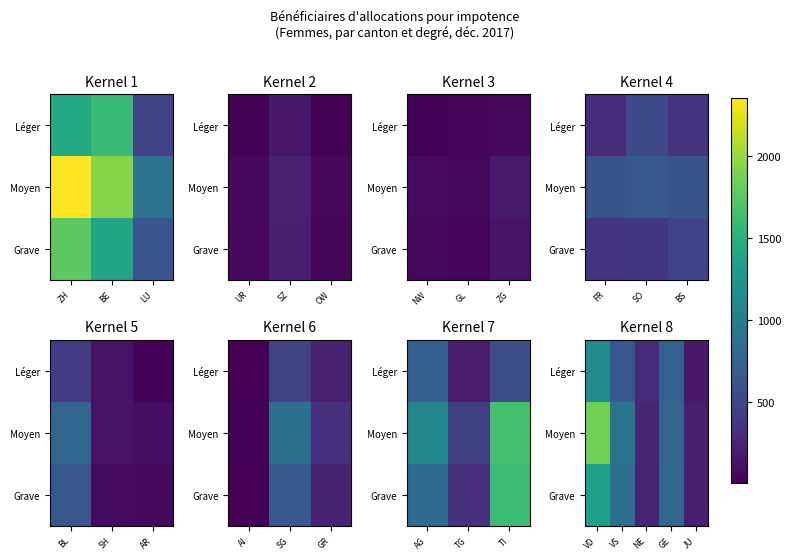

What is the minimum value for Moyen?

205